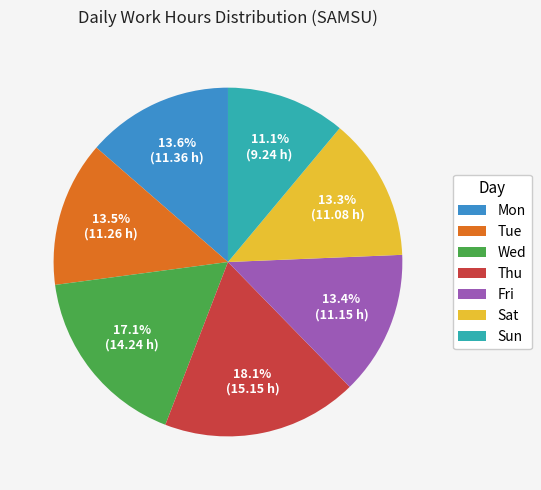

How many slices are in this pie chart?

7